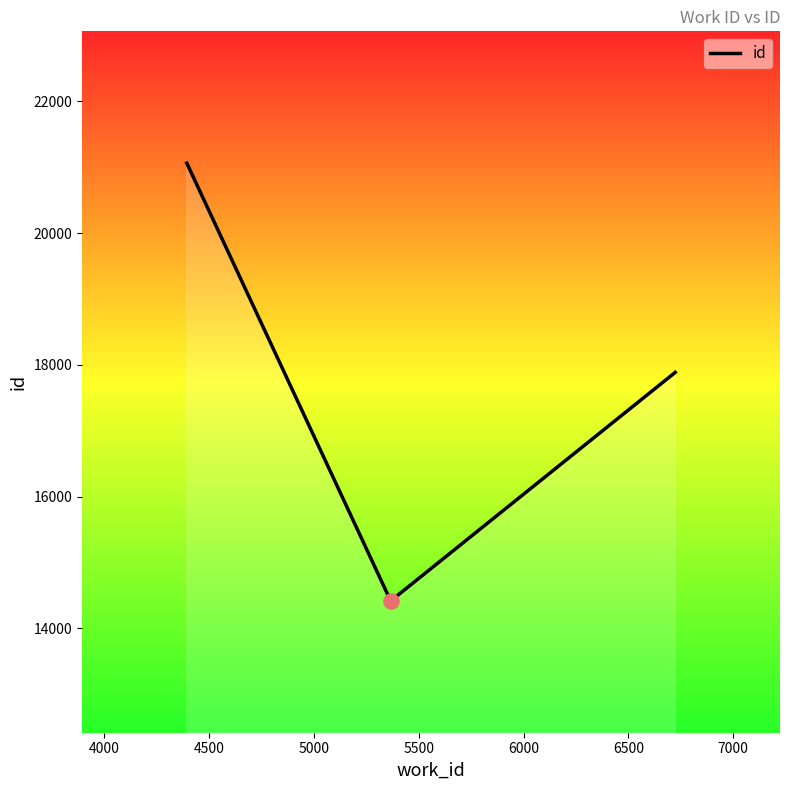

What is the difference between the maximum and minimum values?

6645